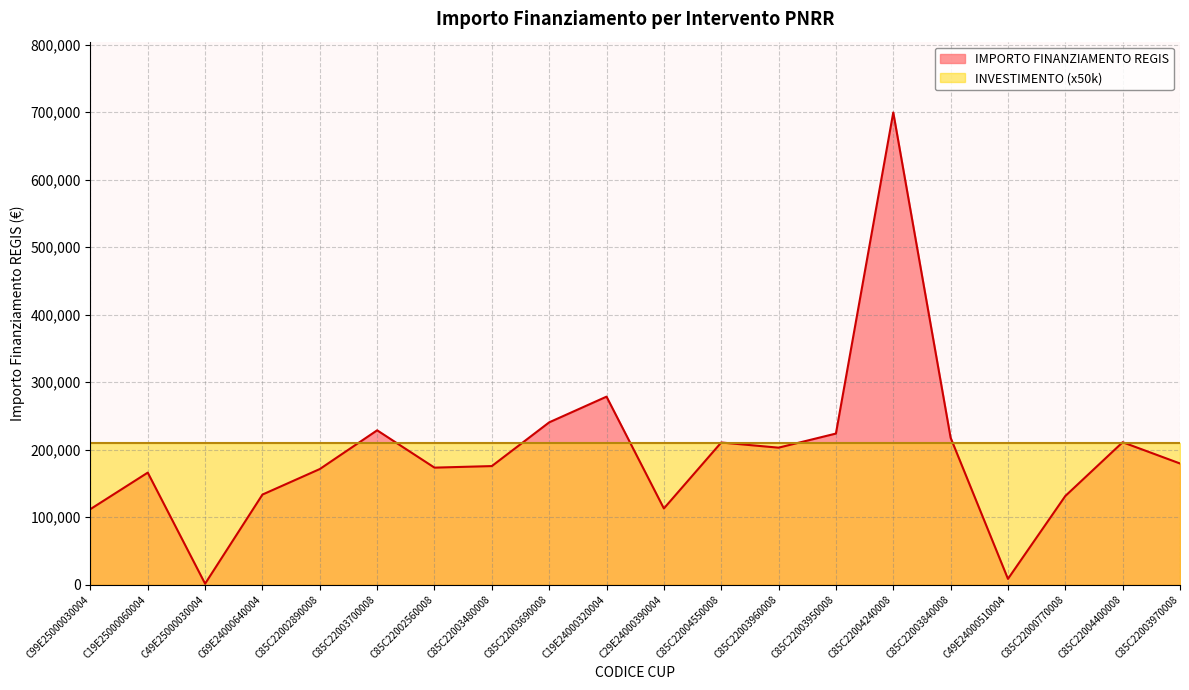

List the labels in order of value, largest first.

C85C22004240008, C19E24000320004, C85C22003690008, C85C22003700008, C85C22003950008, C85C22003840008, C85C22004400008, C85C22004550008, C85C22003960008, C85C22003970008, C85C22003480008, C85C22002560008, C85C22002890008, C19E25000060004, C69E24000640004, C85C22000770008, C29E24000390004, C99E25000030004, C49E24000510004, C49E25000030004